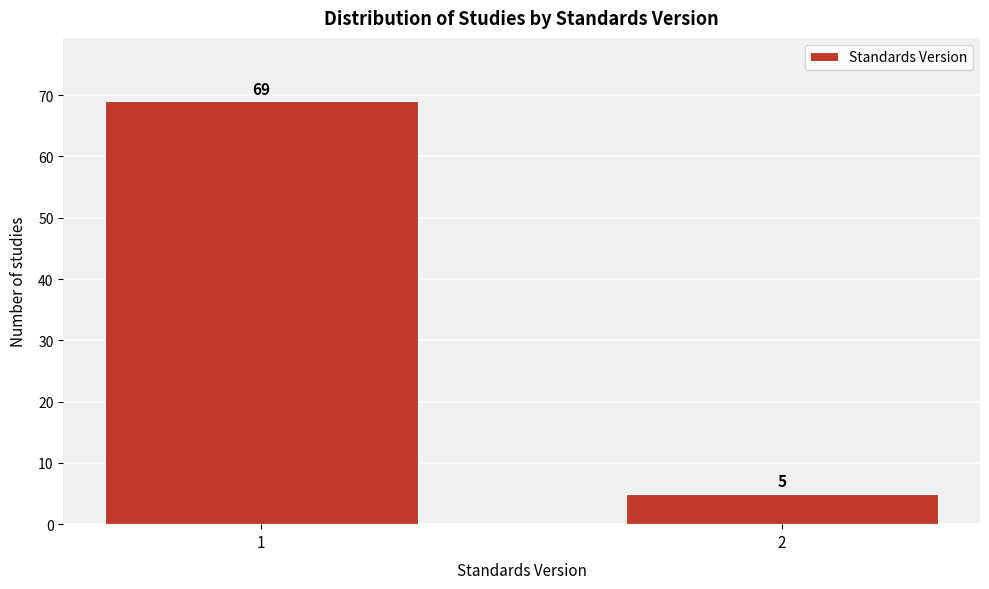

Reading right to left, extract all data points from this chart.

5	69